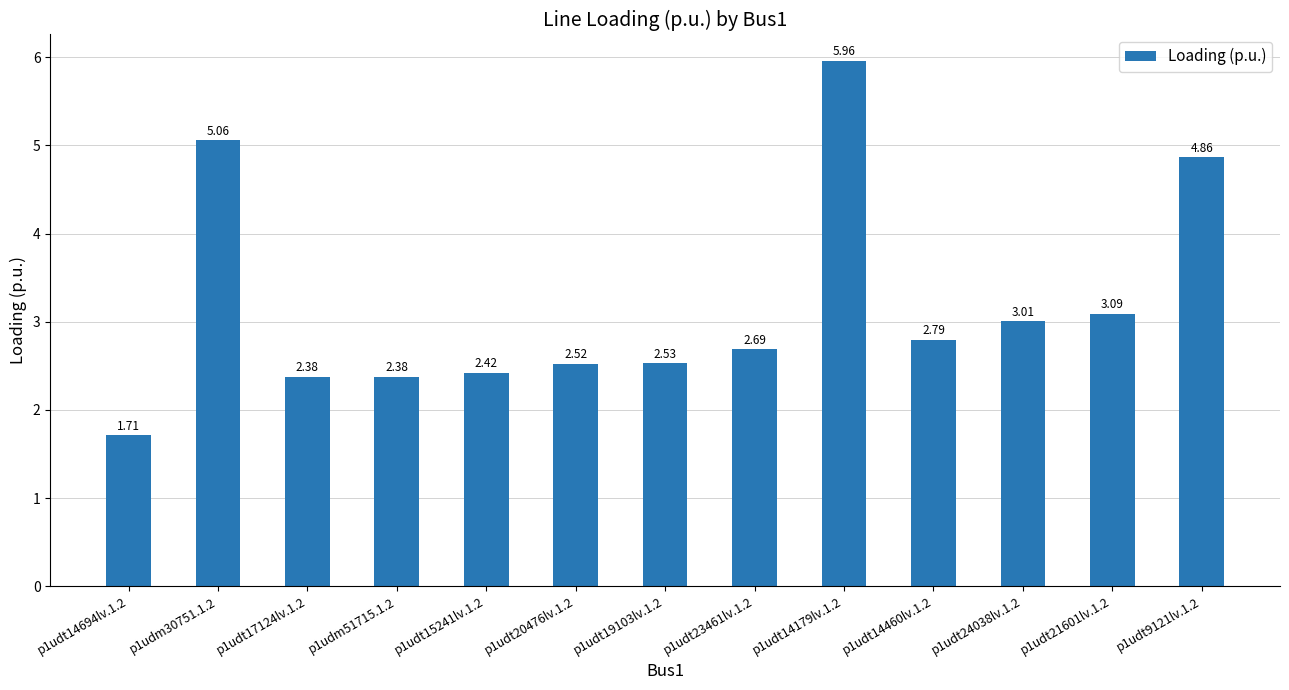

What is the change in value from p1udt20476lv.1.2 to p1udt9121lv.1.2?

+2.3